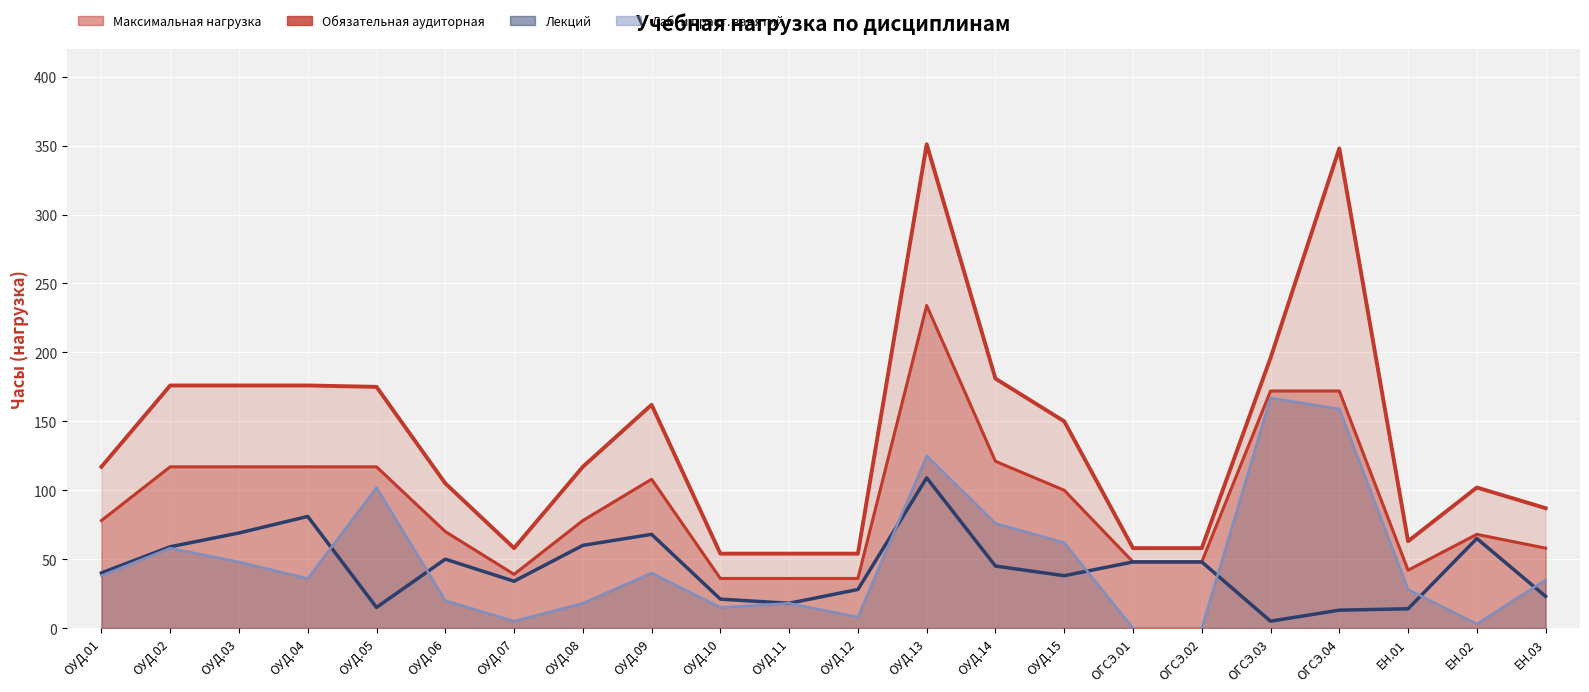

How many data points does each series have?

22